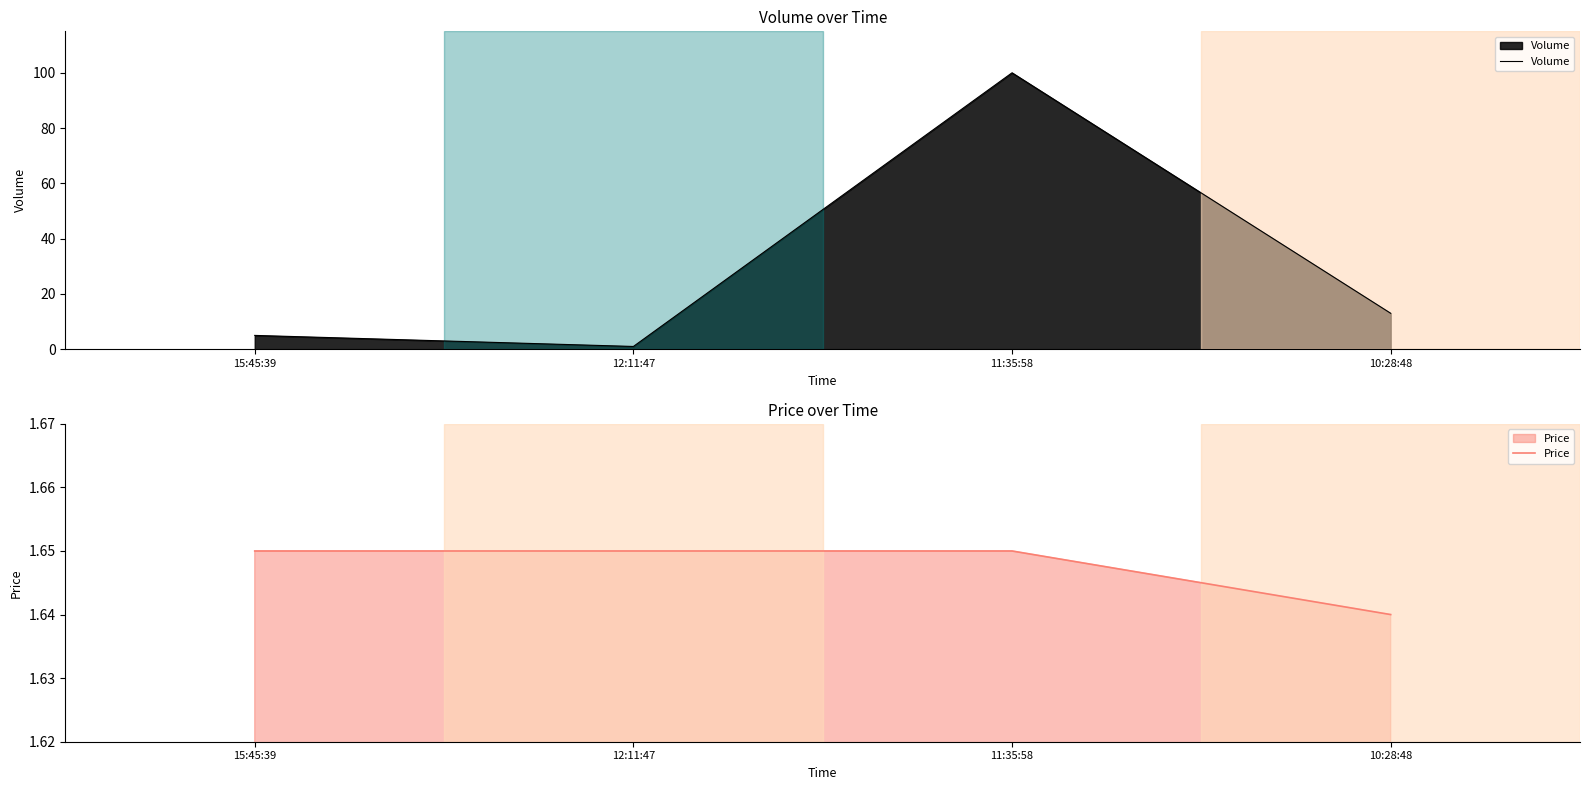

True or false: Price has more than 0 interior local peaks.

False